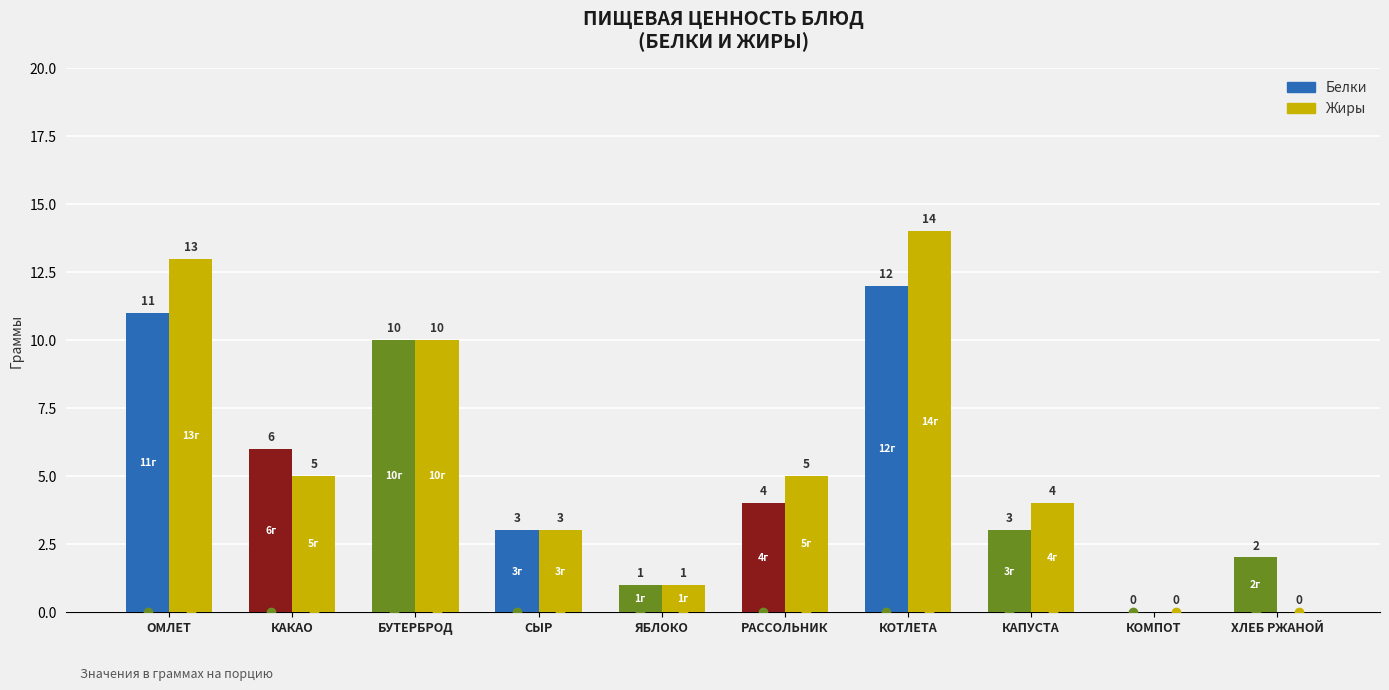

How many data points in Белки are less than 4?

5